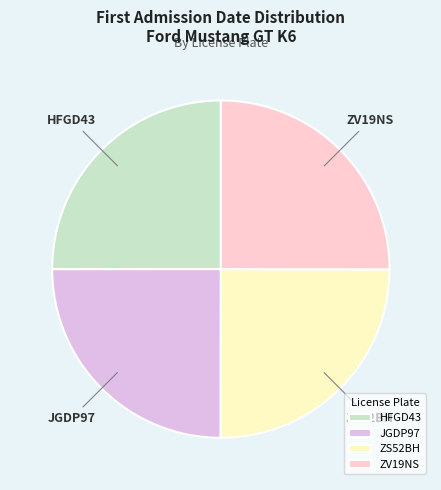

What is the ratio of the value at ZS52BH to the value at ZV19NS?

1.0